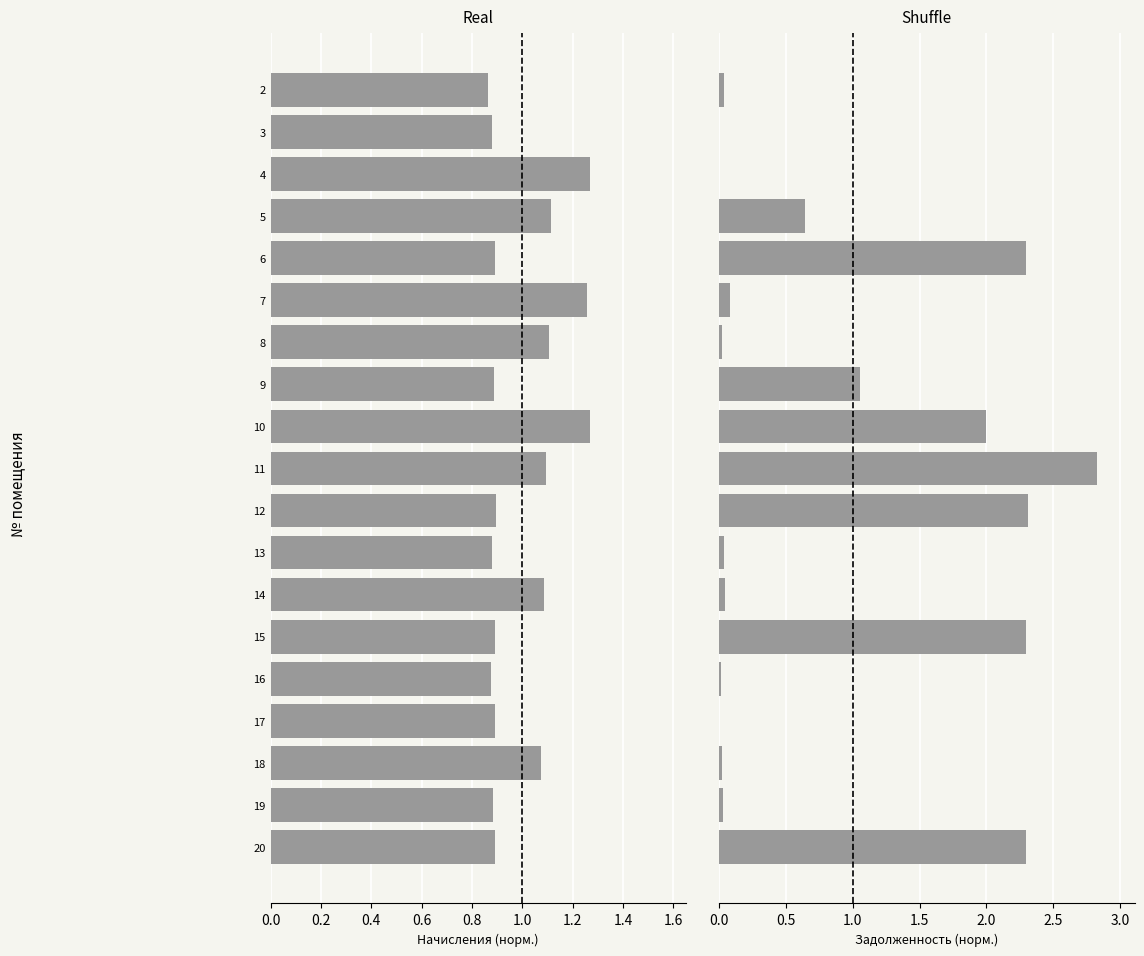

What is the difference between the maximum and minimum values in the начислено series?

0.4